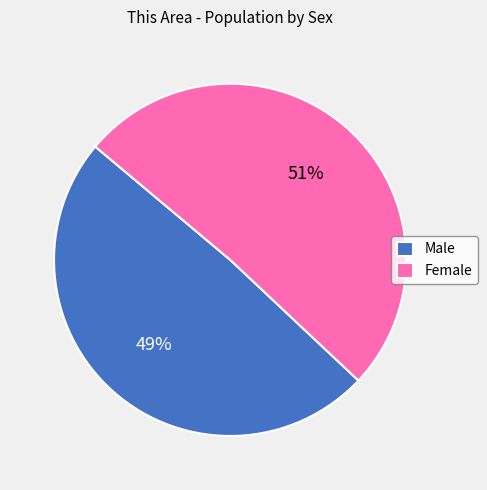

Is the sum of Female and Male greater than half?

Yes